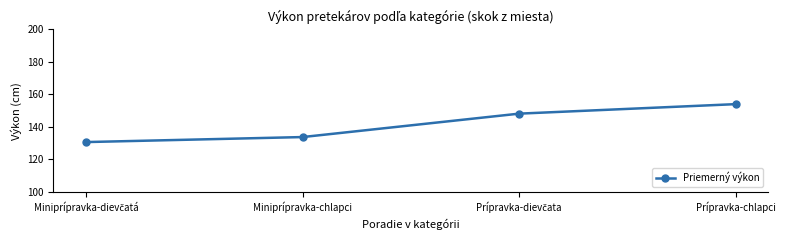

What is the greatest value displayed?

154.0